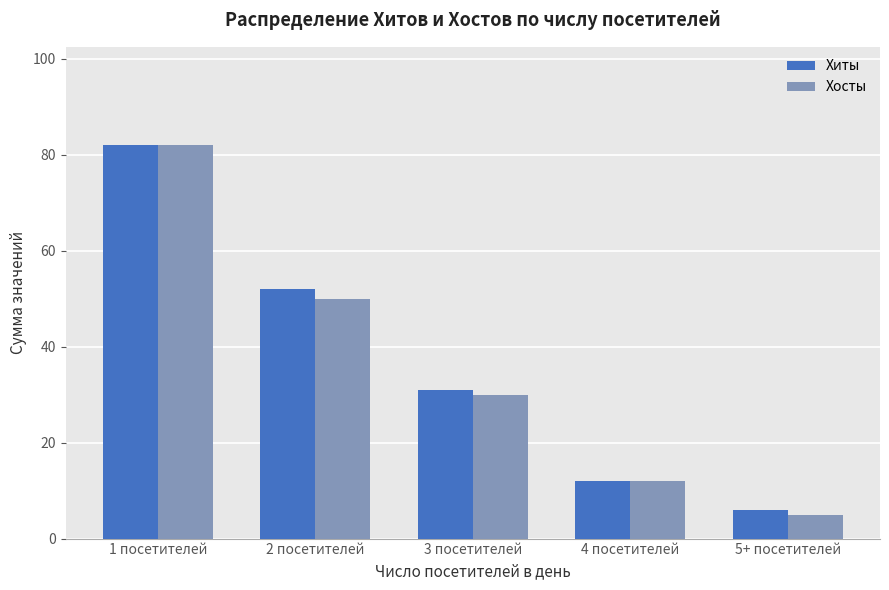

Which series has the widest spread of values?

Хосты